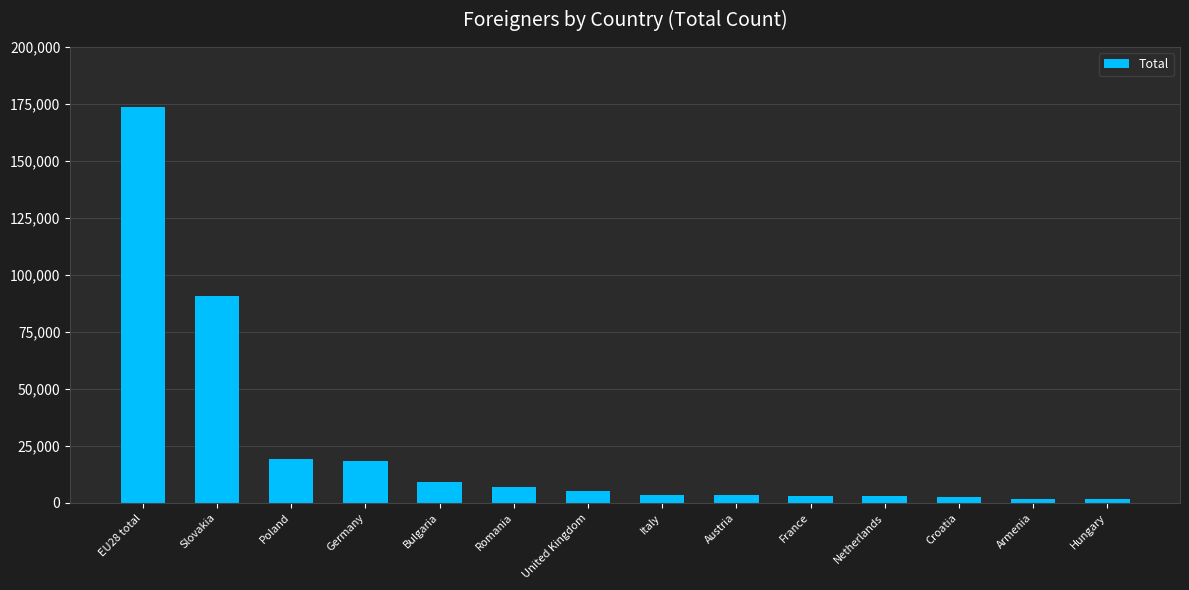

What is the smallest value displayed?

1519